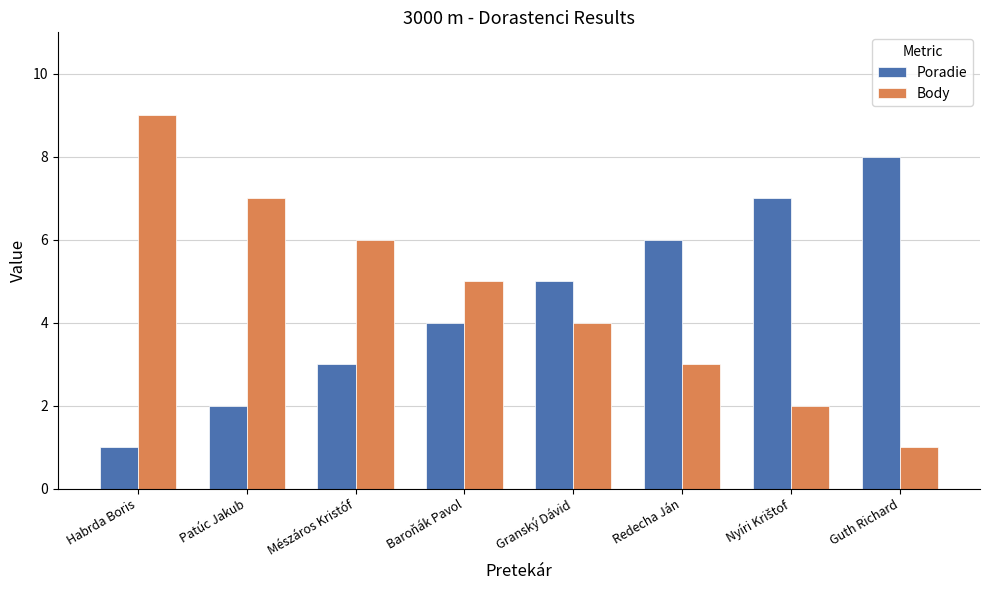

At which label is Body closest to 5?

Baroňák Pavol